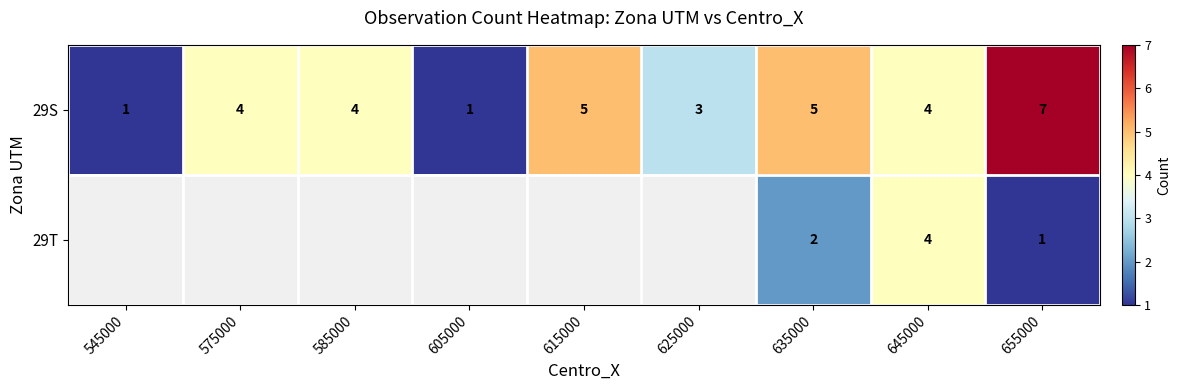

Read the 29S value at 625000.

3